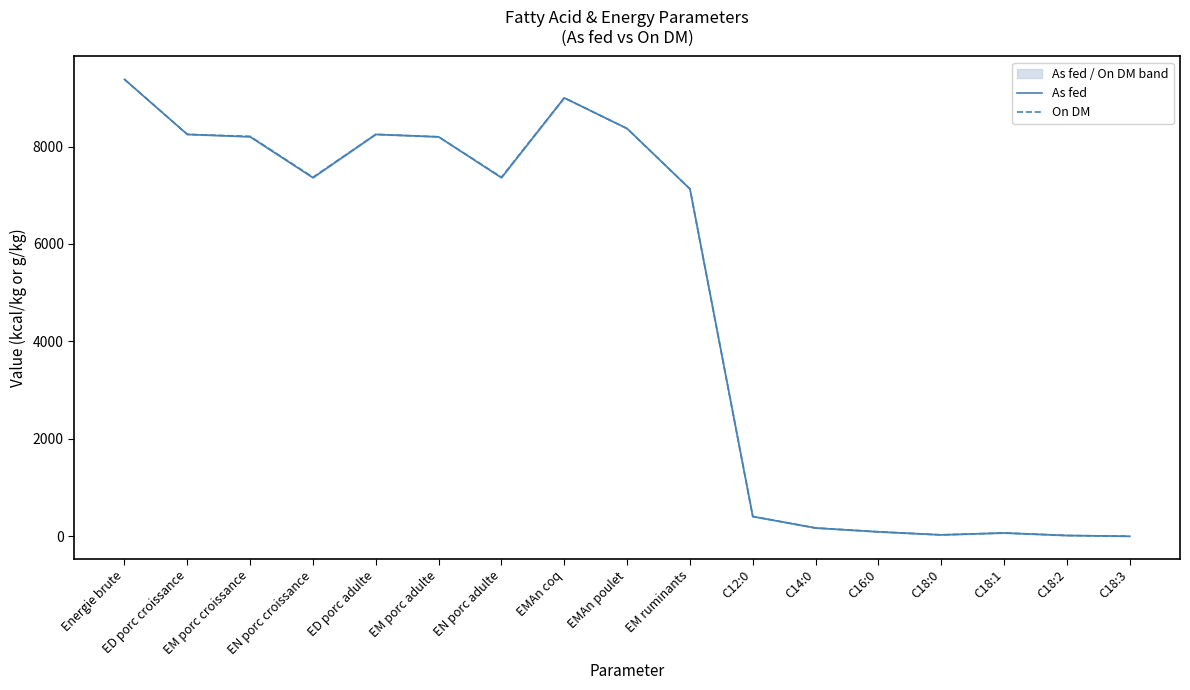

Which series has the widest spread of values?

As fed